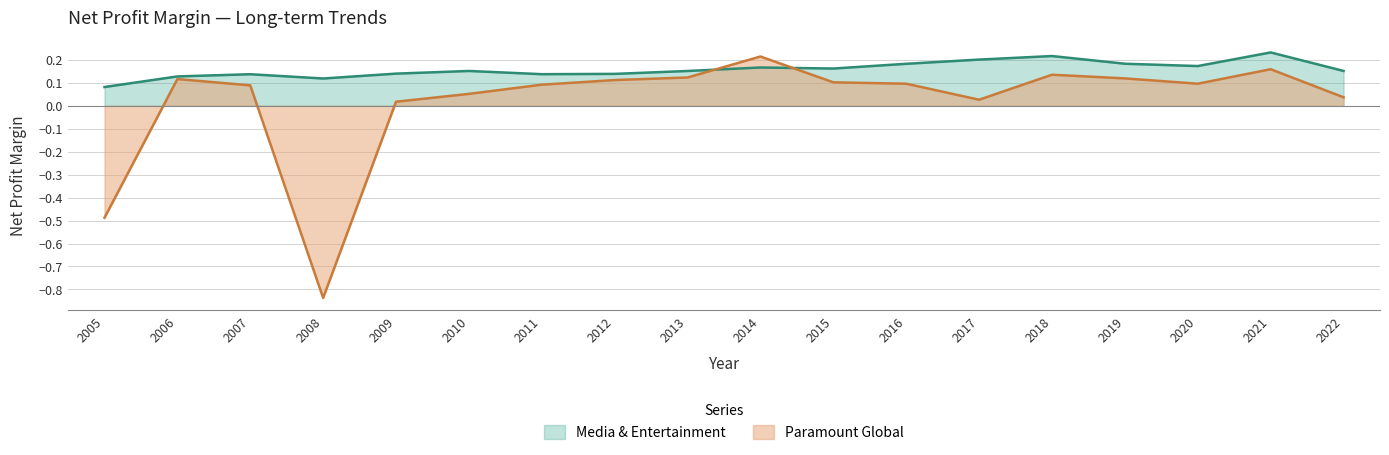

What is the sum of all Media & Entertainment values?

2.8